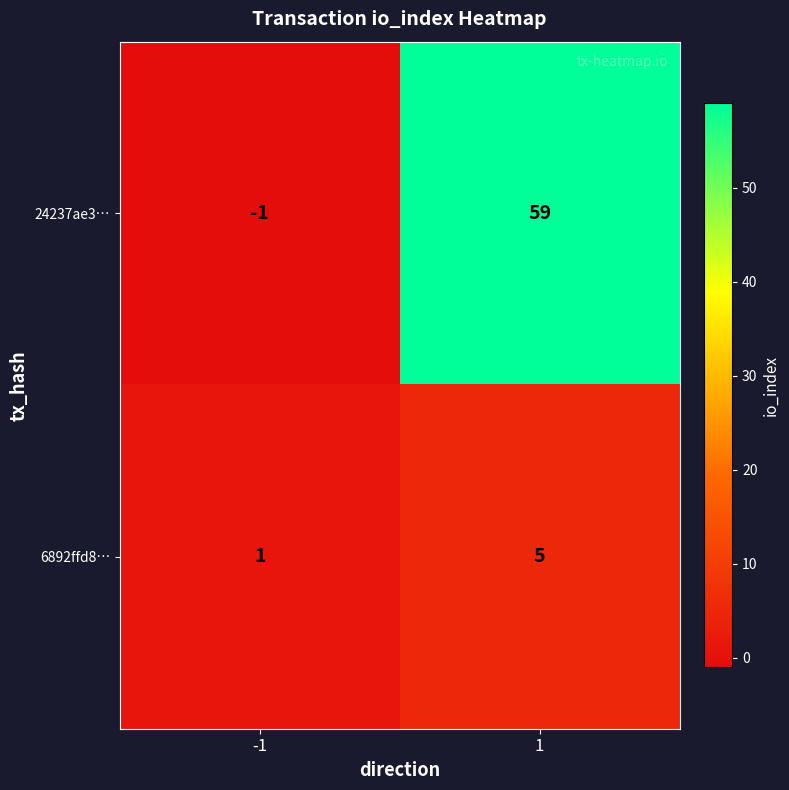

Is the value of 24237ae3… at -1 greater than the value of 6892ffd8… at -1?

No